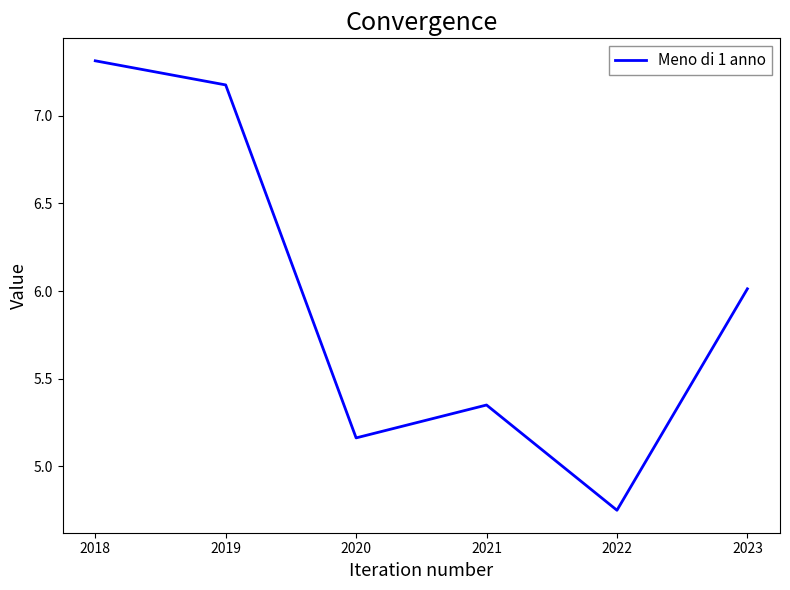

What is the average value?

6.0